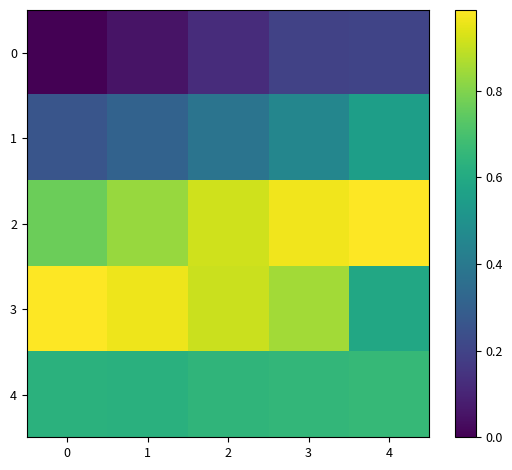

What is the total value across all series at 2?

3.0